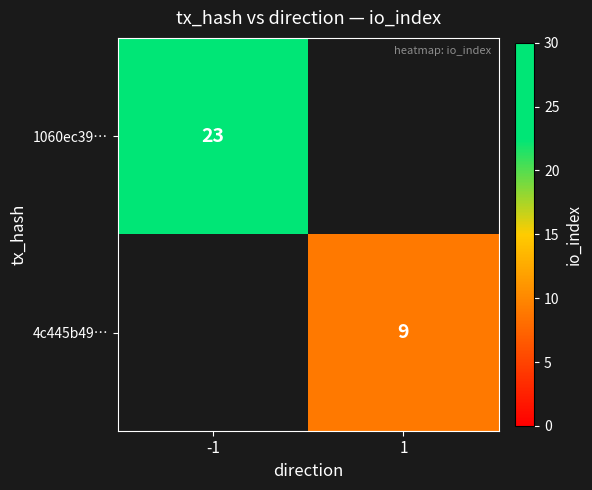

The 4c445b49… series shows 2 at 1. True or false?

False